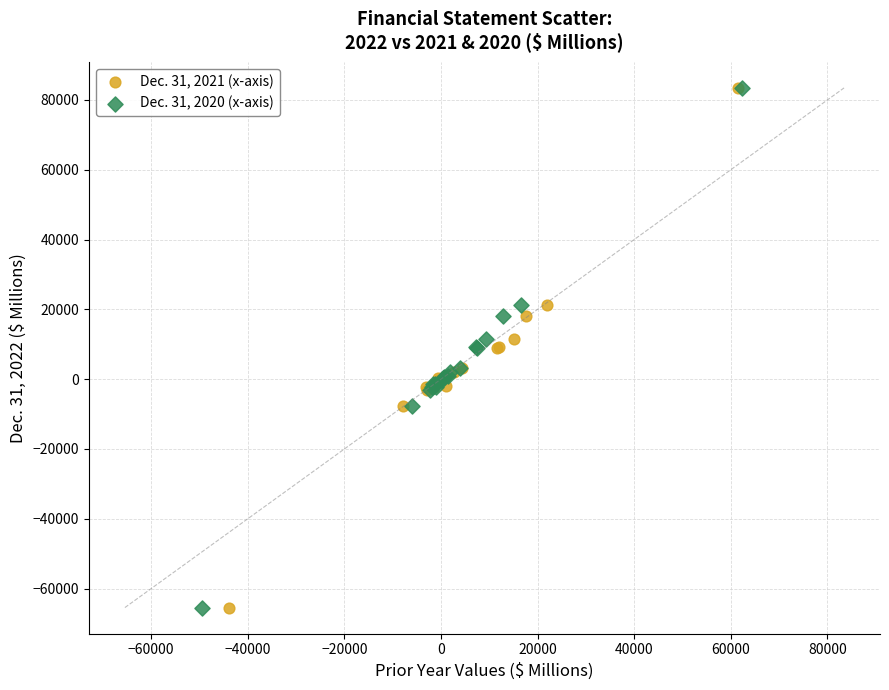

What are all the series names shown in the legend?

Dec. 31, 2021 (x-axis), Dec. 31, 2020 (x-axis)